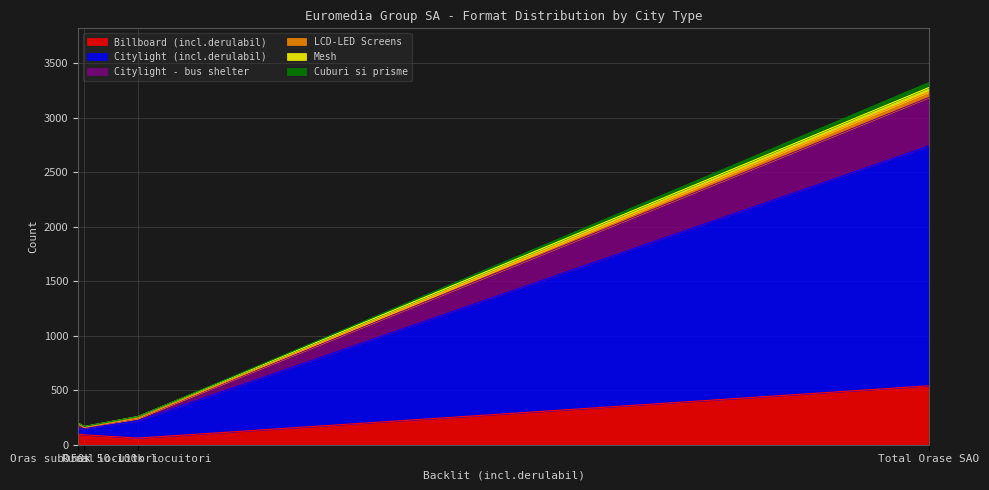

At how many categories does at least one series exceed 1827?

1